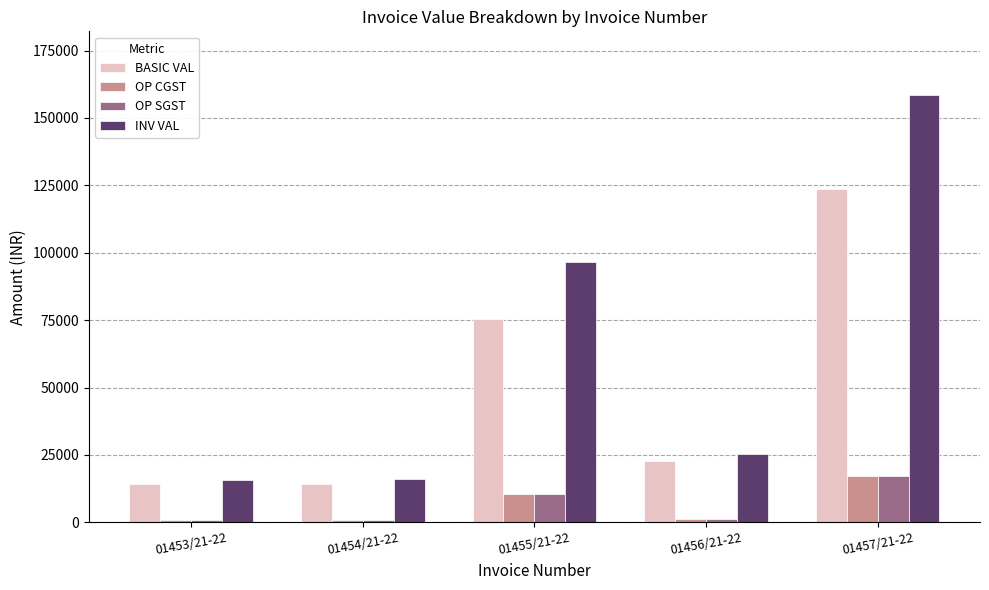

Does the chart contain stacked bars?

No